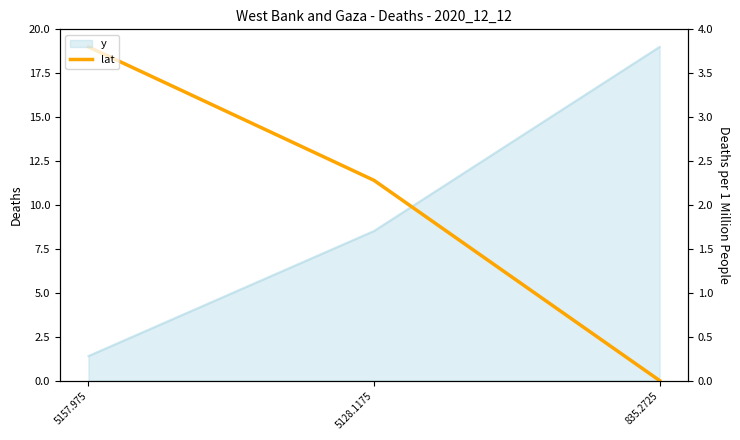

List the labels in order of value, smallest first.

835.2725, 5128.1175, 5157.975